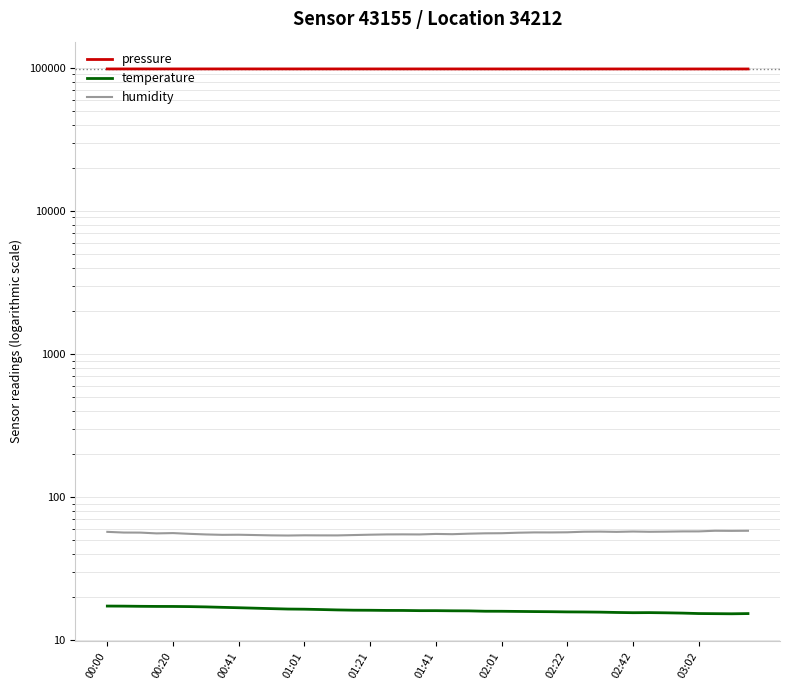

Reading left to right, list all the values displayed in this chart.

pressure: 98313.9	98325.9	98323.8	98327.0	98328.0	98325.9	98341.3	98340.2	98346.2	98337.9	98340.4	98330.2	98331.7	98338.3	98327.1	98332.5	98330.0	98328.7	98327.0	98324.2	98323.3	98314.8	98314.2	98310.0	98303.0	98299.8	98305.8	98306.2	98306.0	98295.5	98299.6	98297.0	98295.2	98290.4	98282.1	98282.1	98285.3	98286.5	98281.6	98272.9
temperature: 17.3	17.3	17.2	17.2	17.2	17.1	17.1	16.9	16.8	16.7	16.6	16.5	16.4	16.3	16.2	16.2	16.1	16.1	16.1	16.1	16.1	16.0	16.0	15.9	15.9	15.8	15.8	15.8	15.7	15.7	15.7	15.6	15.5	15.6	15.5	15.4	15.3	15.3	15.3	15.3
humidity: 57.1	56.4	56.4	55.7	55.9	55.3	54.7	54.4	54.5	54.2	53.9	53.8	54.0	53.9	53.9	54.2	54.5	54.8	54.8	54.7	55.2	55.0	55.4	55.7	55.8	56.3	56.5	56.5	56.7	57.2	57.3	57.0	57.4	57.1	57.3	57.5	57.5	58.1	58.0	58.1